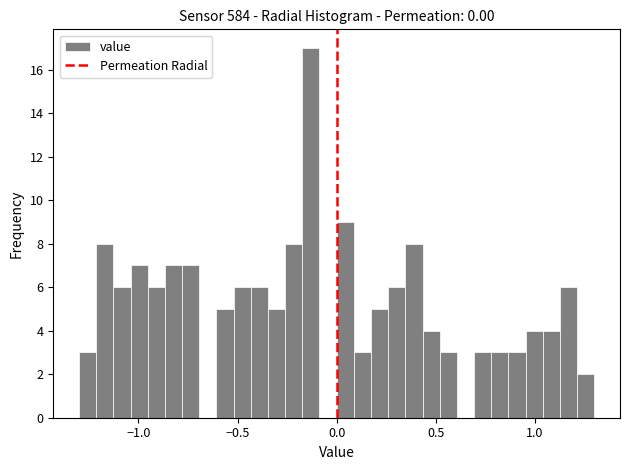

Read against the x-axis, roughly where is the centre of the tallest bar?

-0.15